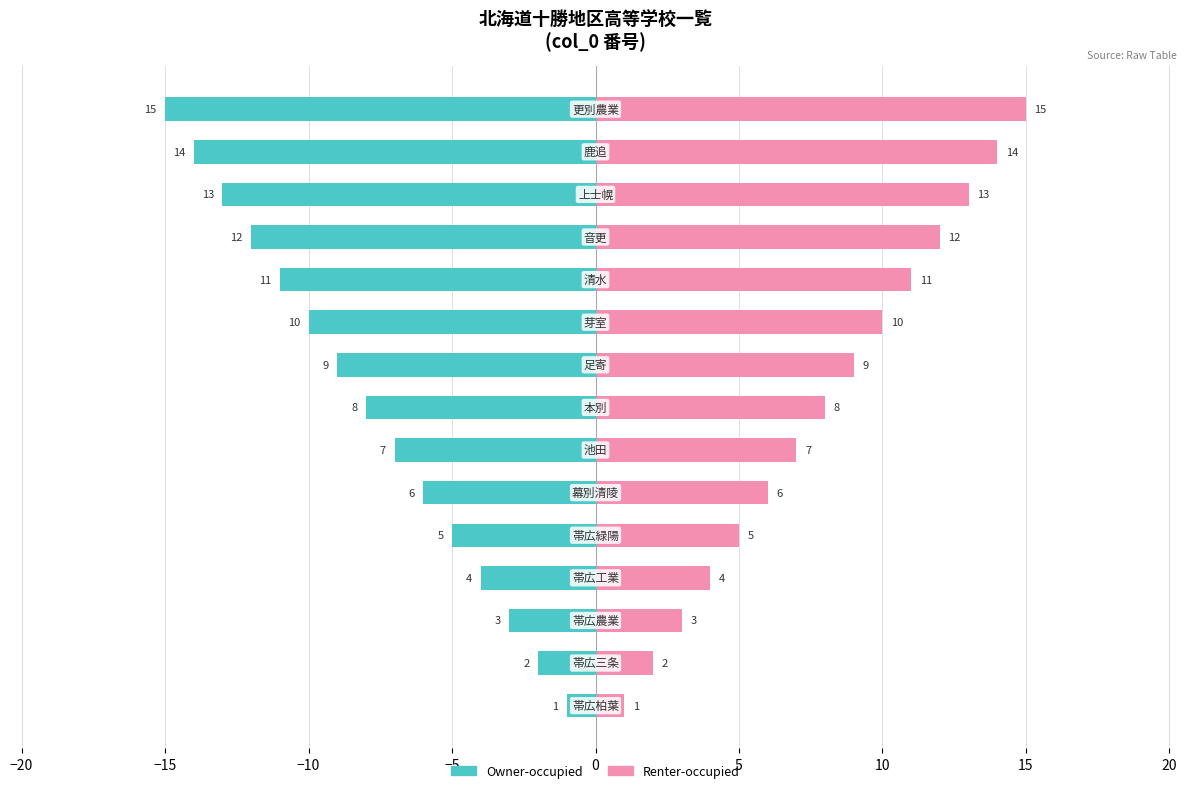

How many values in the Renter-occupied series are below 8?

7